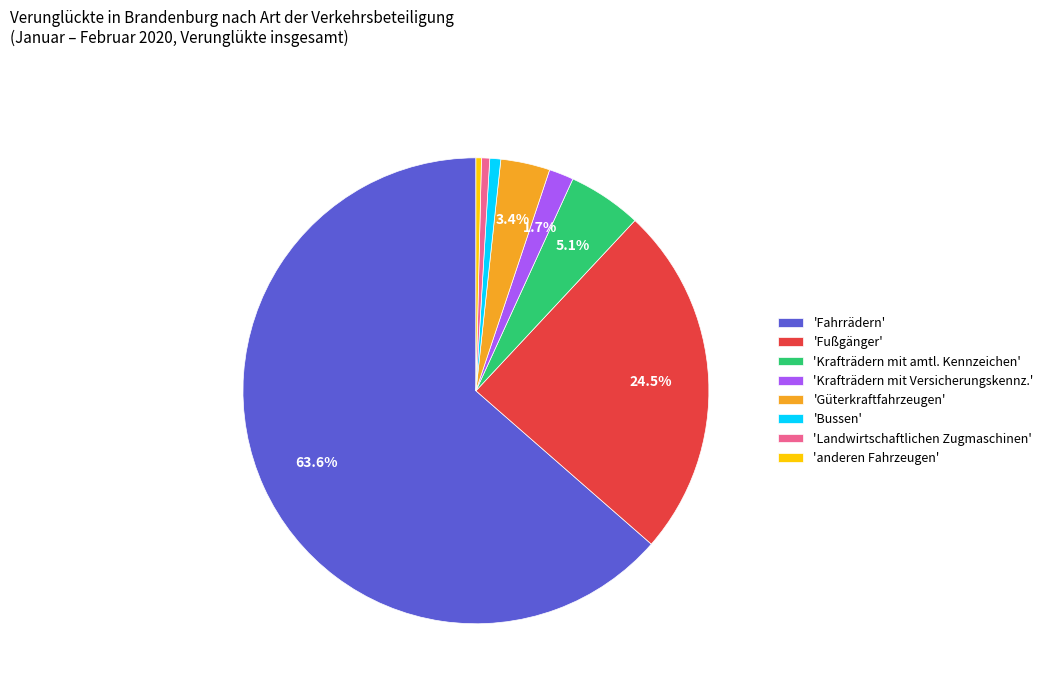

Which has a higher value, 'Bussen' or 'Fußgänger'?

'Fußgänger'